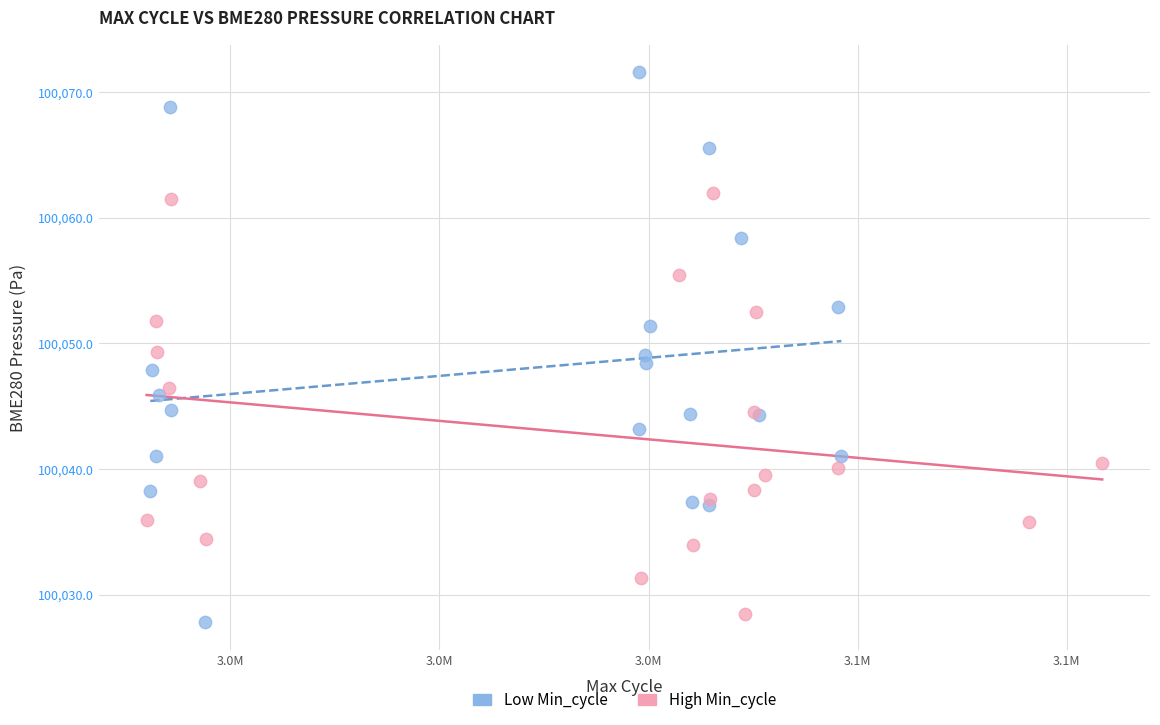

Which series contains the highest Y value?

Low Min_cycle